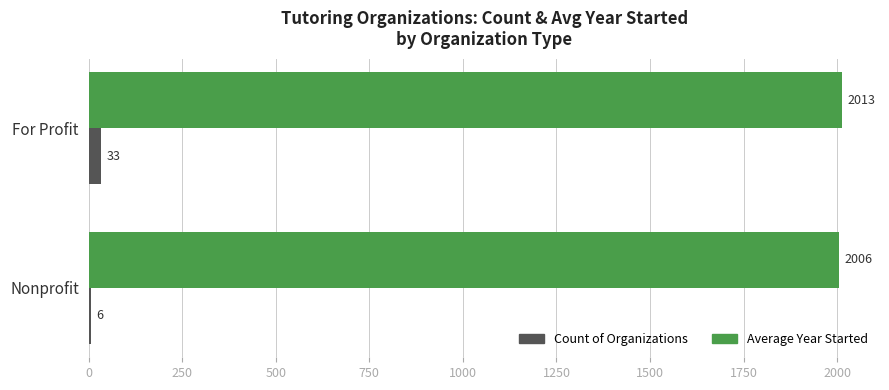

What is the sum of the Count of Organizations values at For Profit and Nonprofit?

39